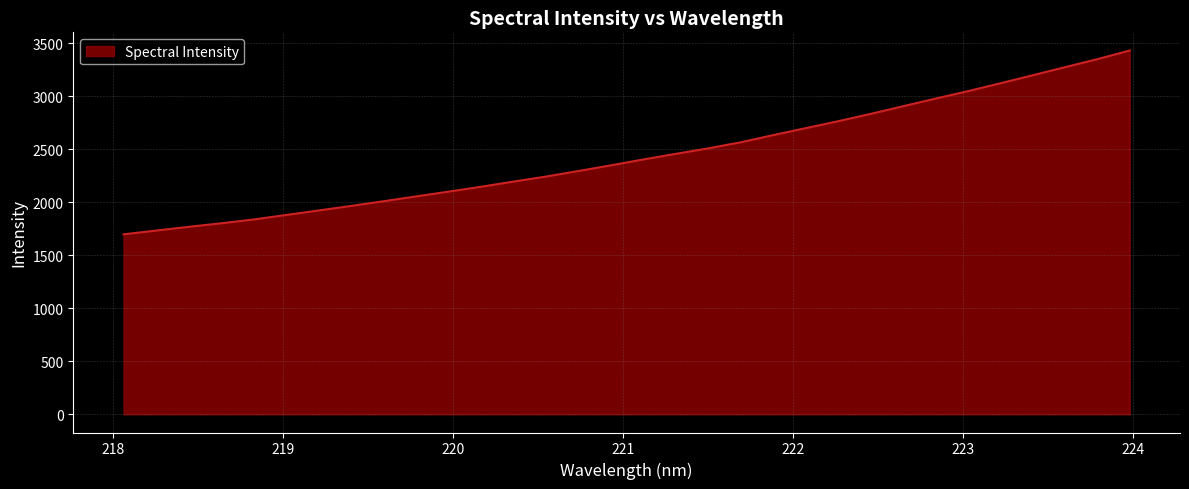

What is the smallest value displayed?

1697.9